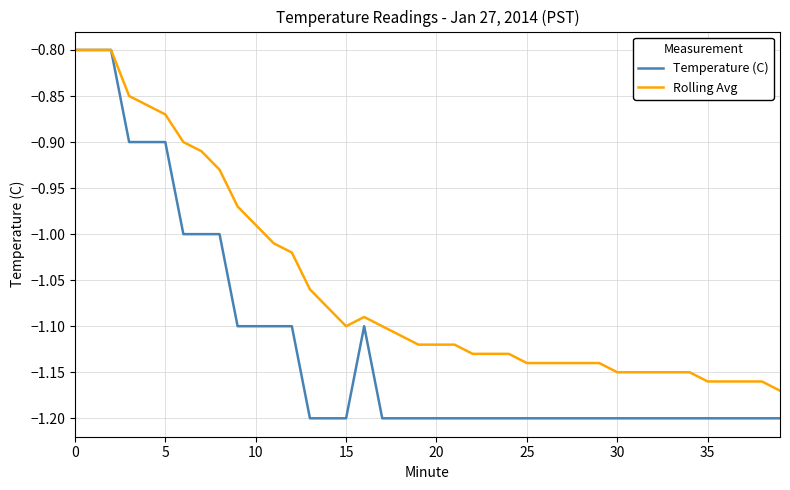

Which series has the widest spread of values?

Temperature (C)